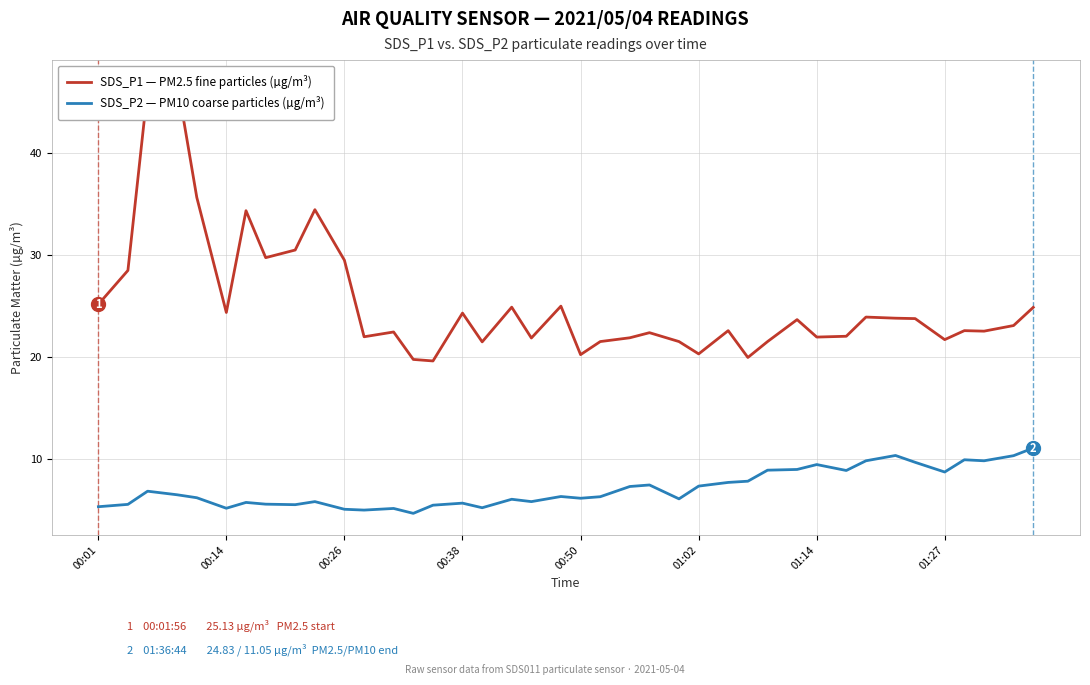

What is the smallest value displayed?

4.7